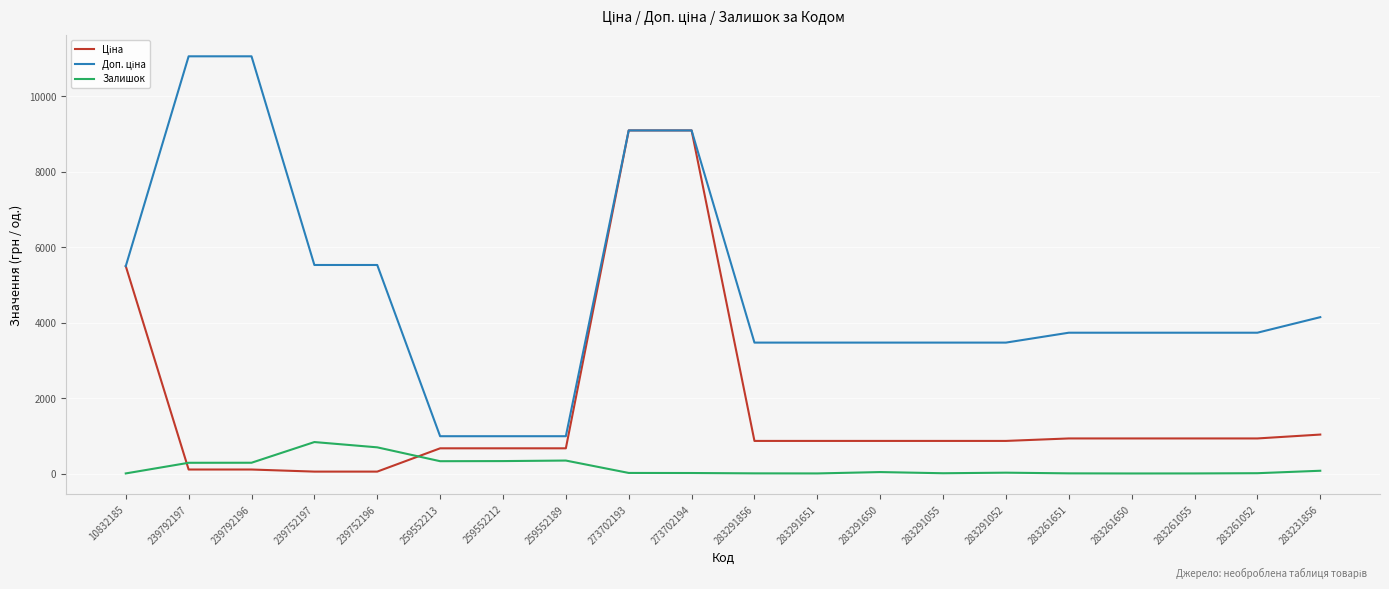

The Залишок series shows 331.0 at 259552213. True or false?

True